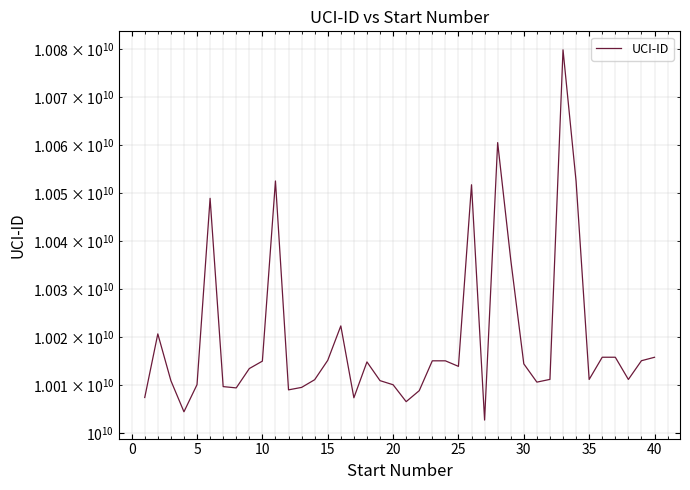

What is the change in value from 5 to 35?

+2508054